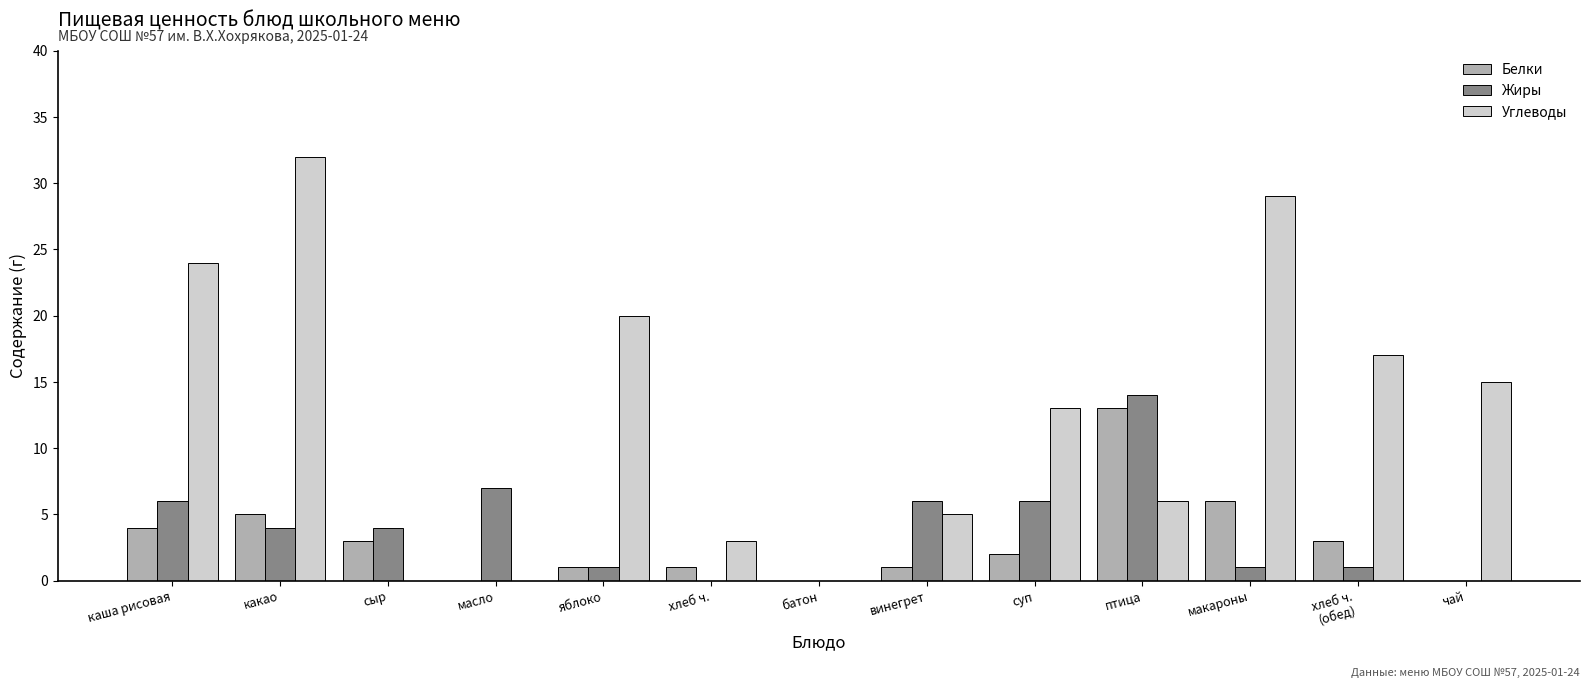

Reading left to right, list all the values displayed in this chart.

Белки: 4	5	3	0	1	1	0	1	2	13	6	3	0
Жиры: 6	4	4	7	1	0	0	6	6	14	1	1	0
Углеводы: 24	32	0	0	20	3	0	5	13	6	29	17	15